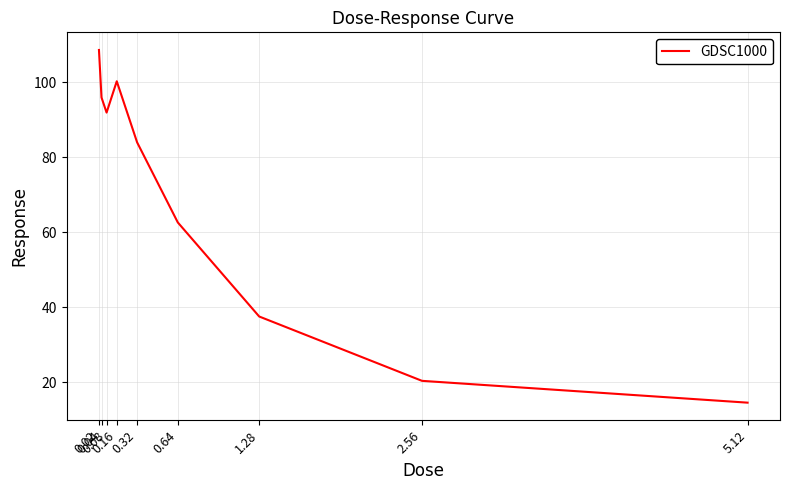

What is the change in value from 0.16 to 0.64?

-37.6